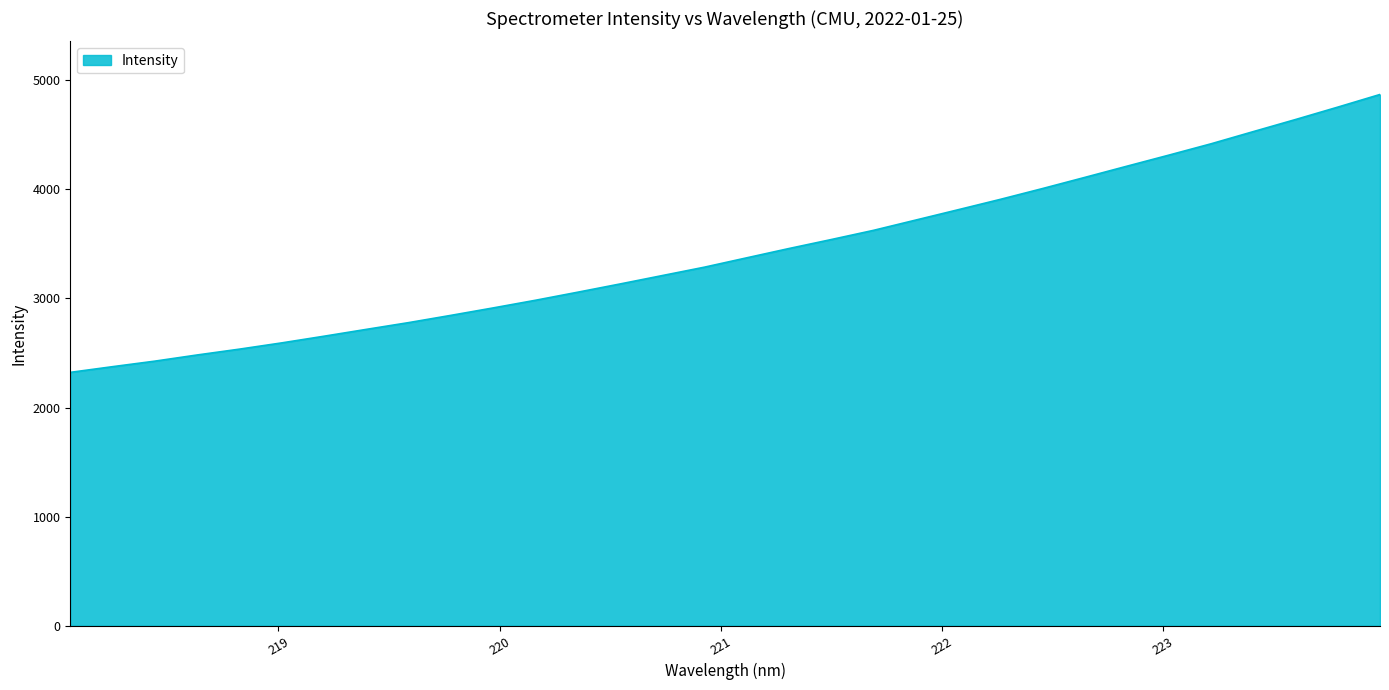

What is the smallest value displayed?

2322.8